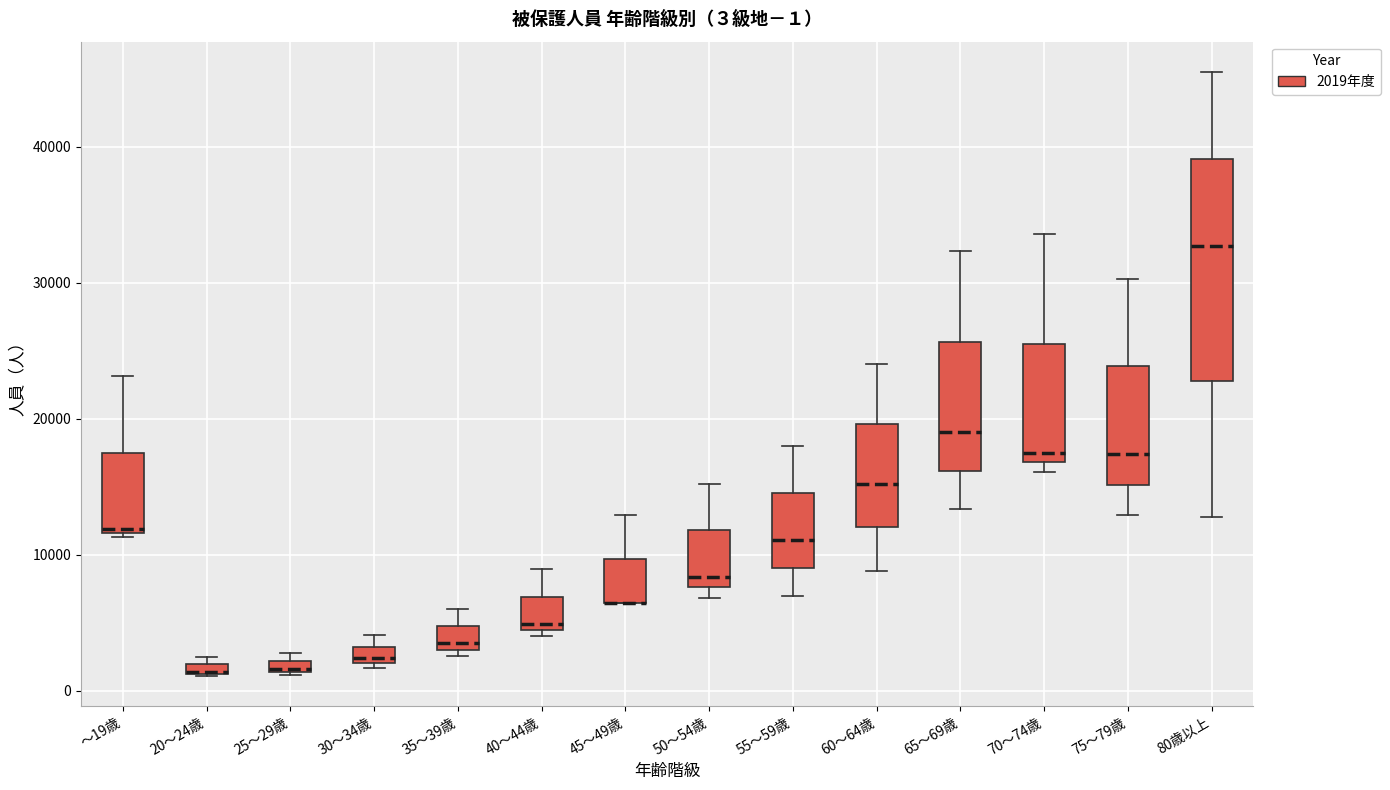

Which box is the tallest, from its lower edge to its upper edge?

80歳以上